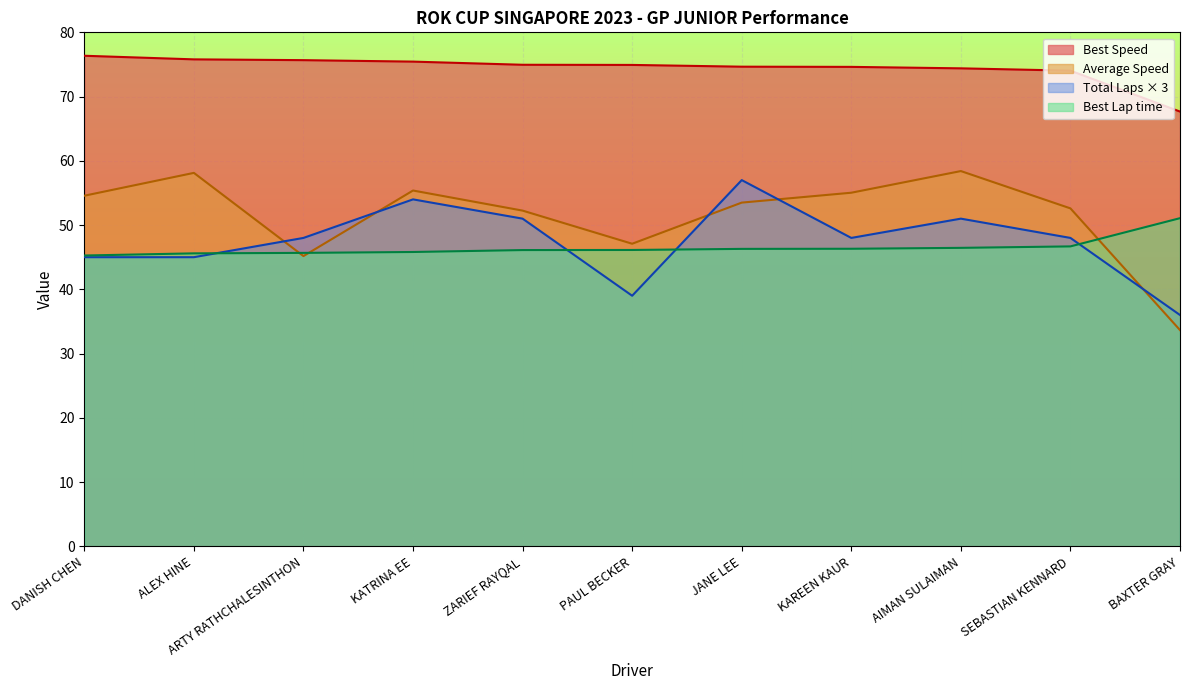

Read the Best Lap time value at BAXTER GRAY.

51.1